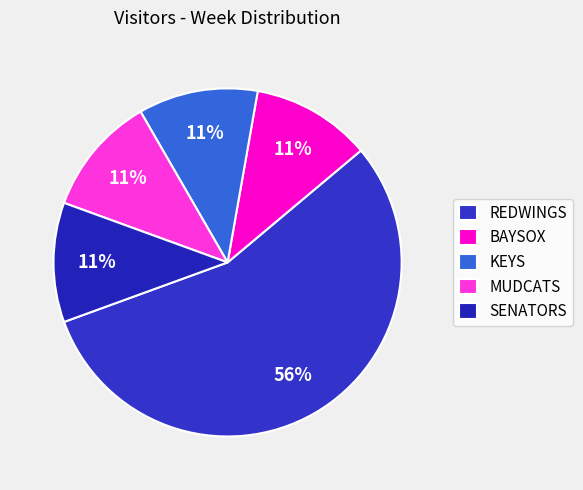

Combined, do REDWINGS and KEYS account for over 50%?

Yes